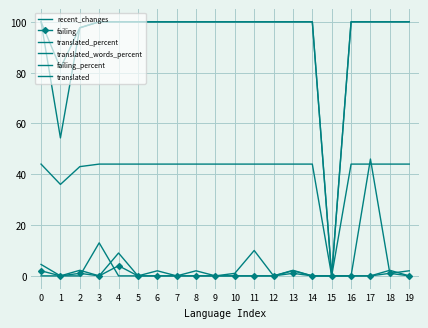

Which series ends up on top after the final intersection of recent_changes and failing?

failing